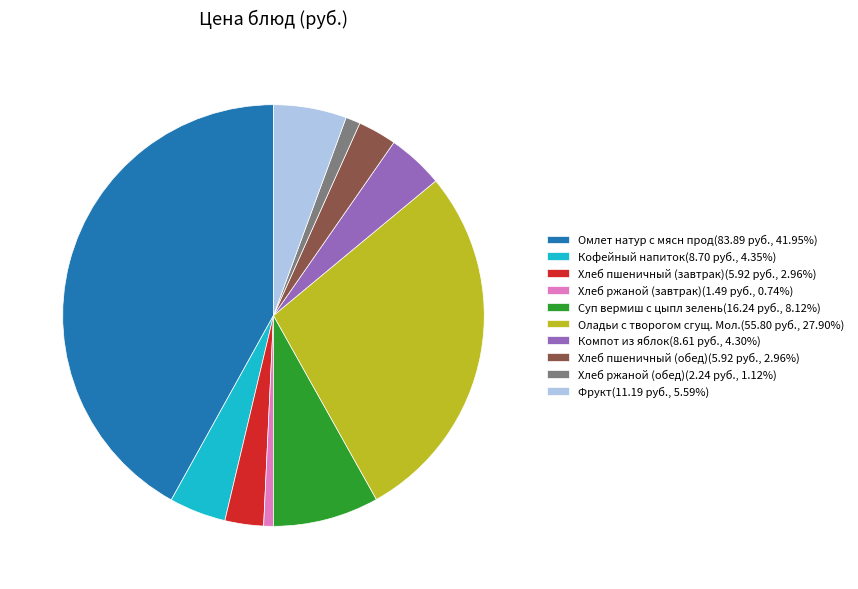

Between Компот из яблок and Хлеб ржаной (обед), which is larger?

Компот из яблок